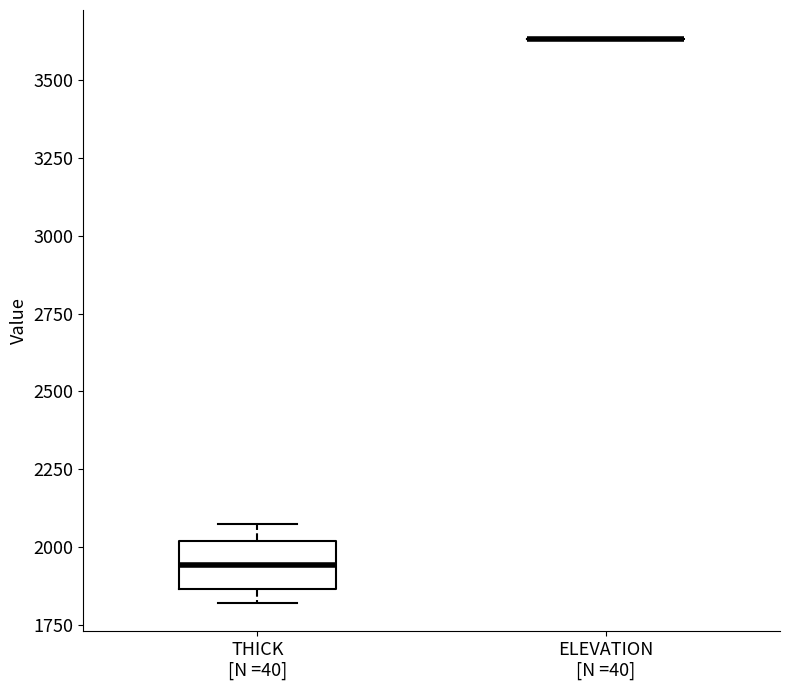

Comparing the boxes themselves (not the whiskers), which one is the tallest?

THICK [N =40]